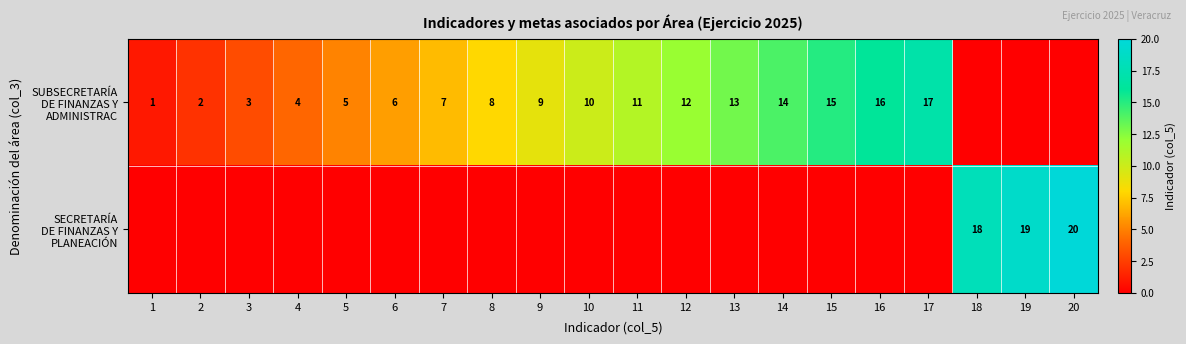

True or false: SECRETARÍA DE FINANZAS Y PLANEACIÓN has a value of 20 at 20.

True